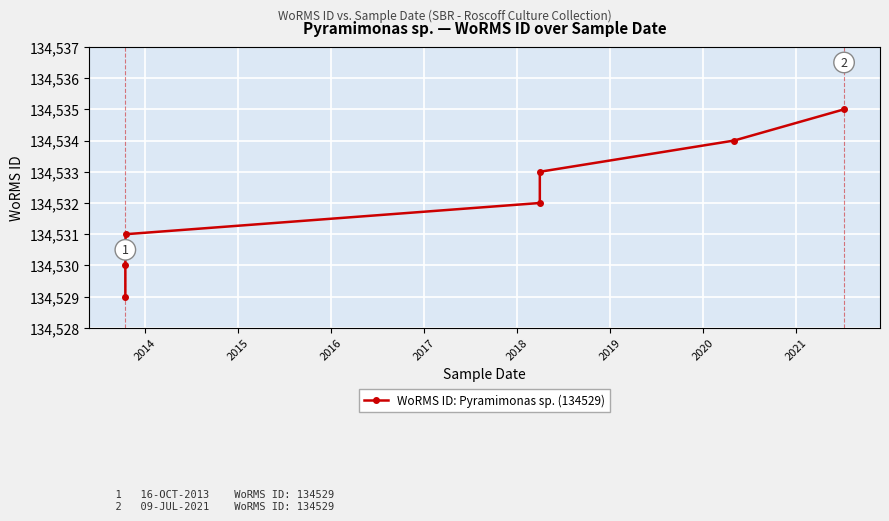

Approximately how many times larger is the value at 2015 compared to 2014?

1.0